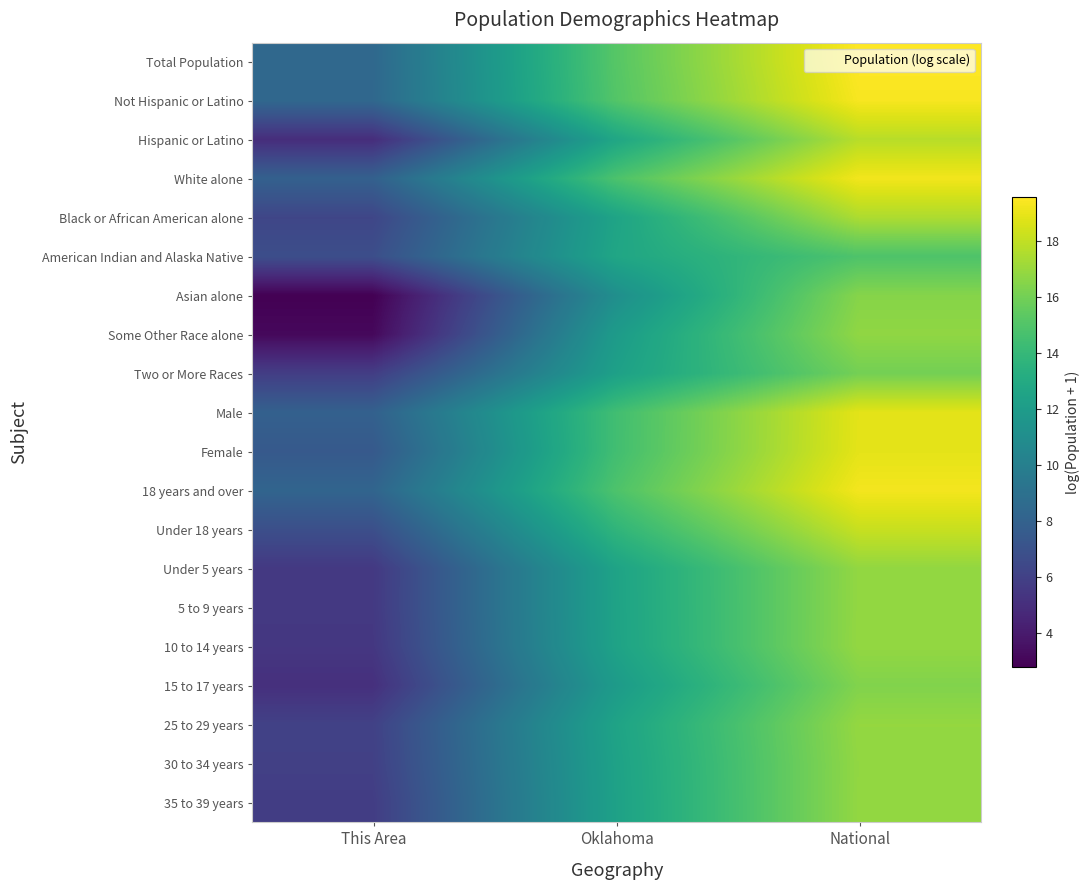

Which has a higher value, Oklahoma or This Area?

Oklahoma